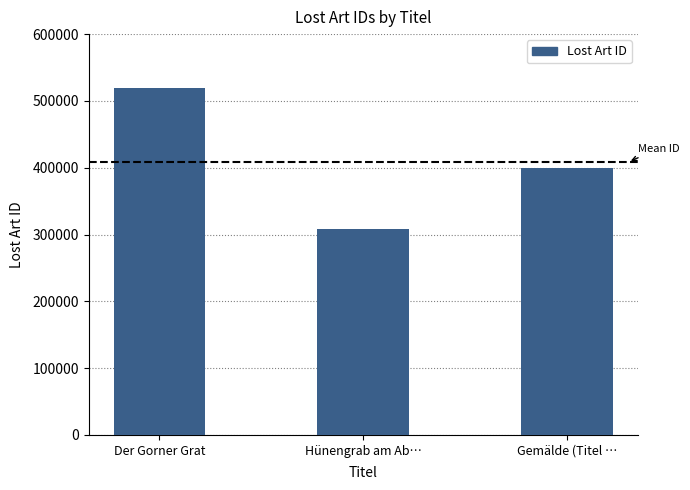

List the labels in order of value, smallest first.

Hünengrab am Ab…, Gemälde (Titel …, Der Gorner Grat